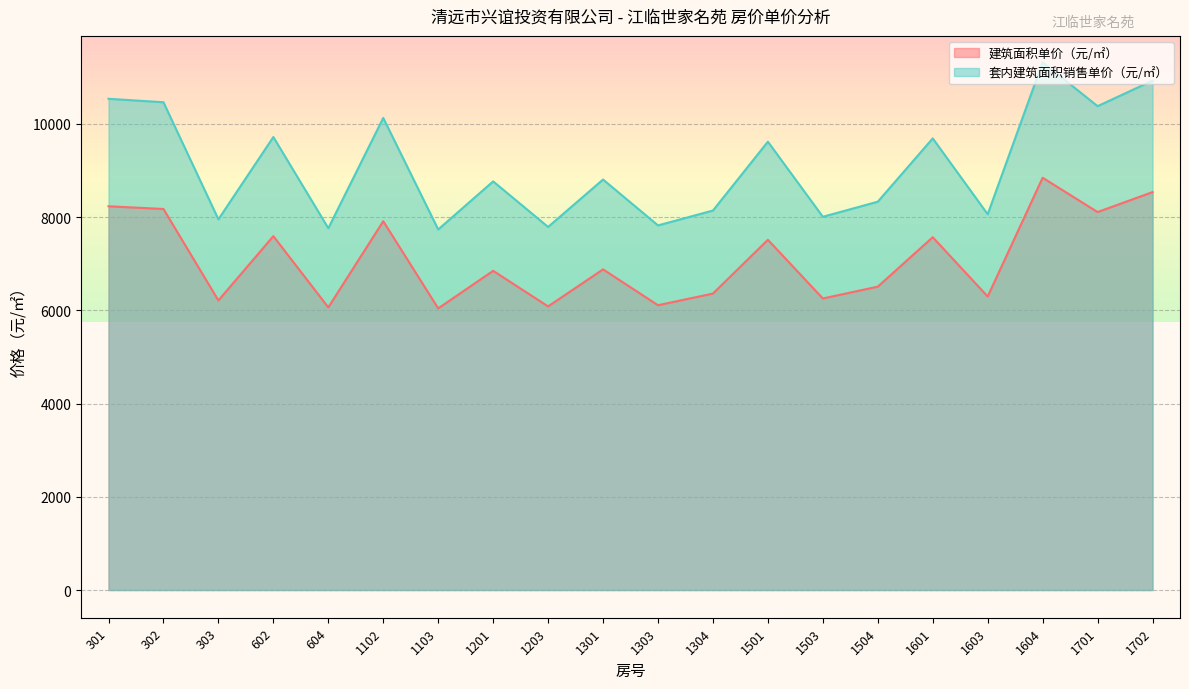

What is the minimum value shown in the chart?

6042.8